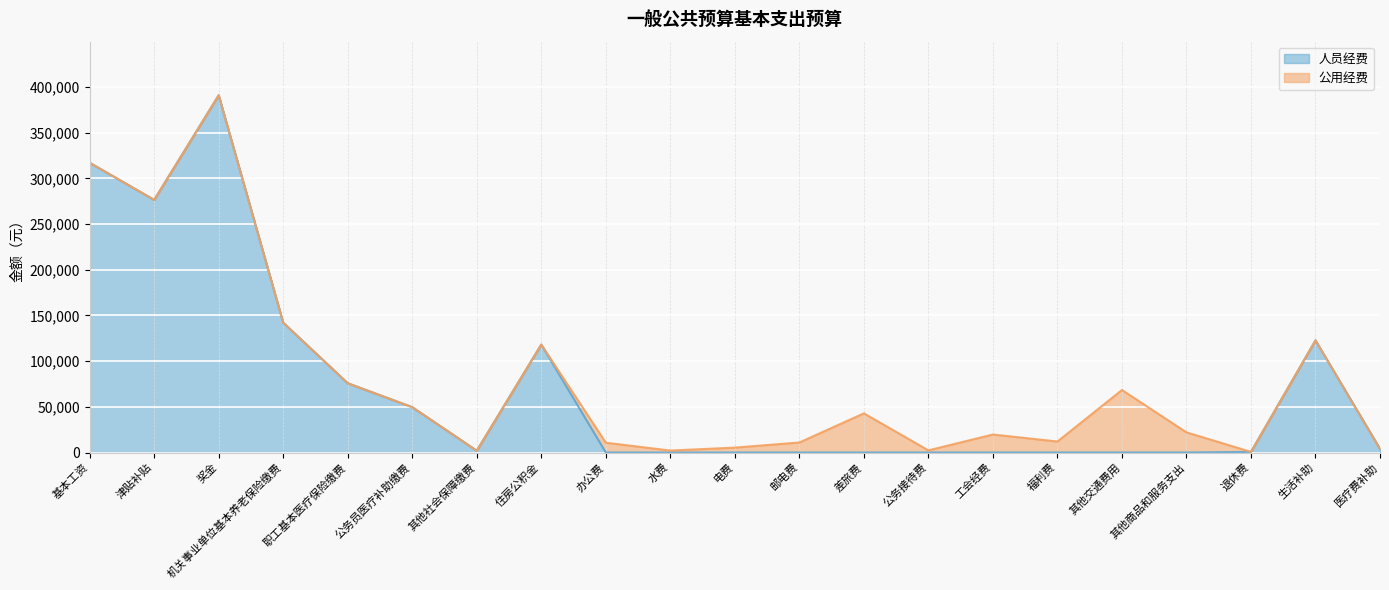

What is the change in value from 住房公积金 to 其他交通费用?

-118159.1